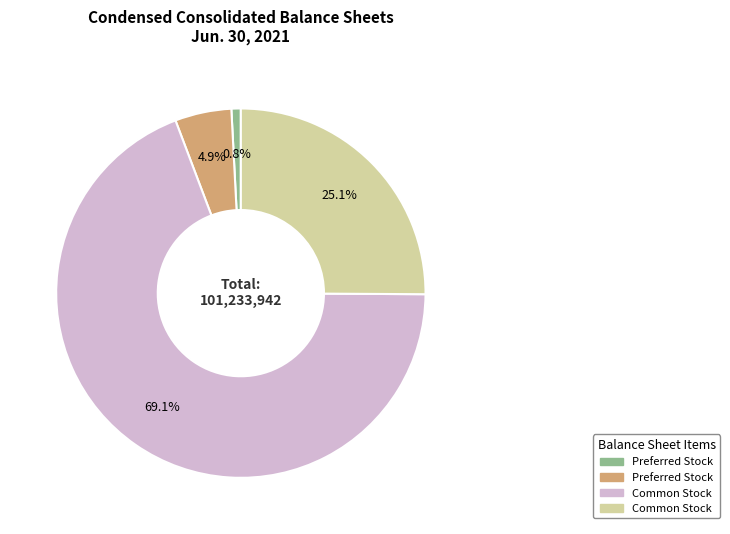

Is there a majority slice in this chart?

Yes